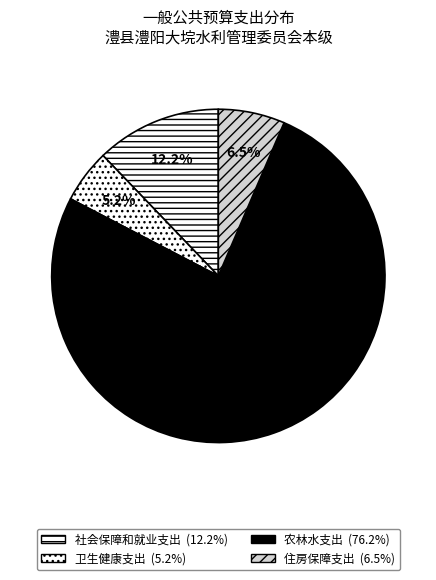

Rank the categories by value from highest to lowest.

农林水支出, 社会保障和就业支出, 住房保障支出, 卫生健康支出